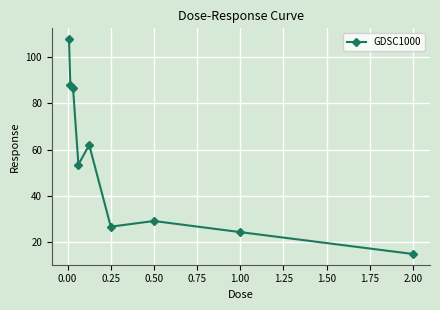

What is the difference between the second highest and minimum values?

73.1